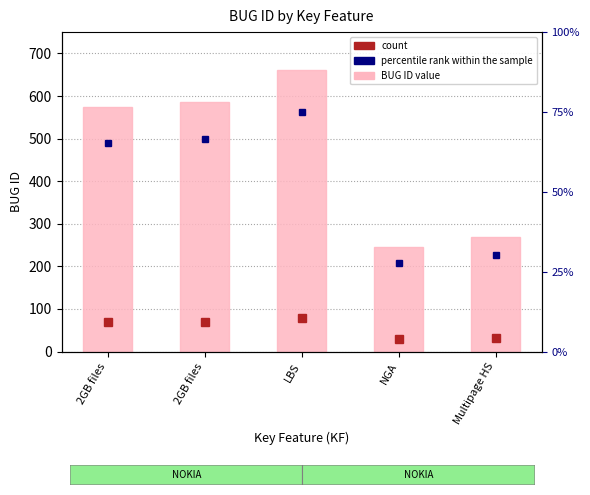

Which label corresponds to the smallest value in the chart?

NGA